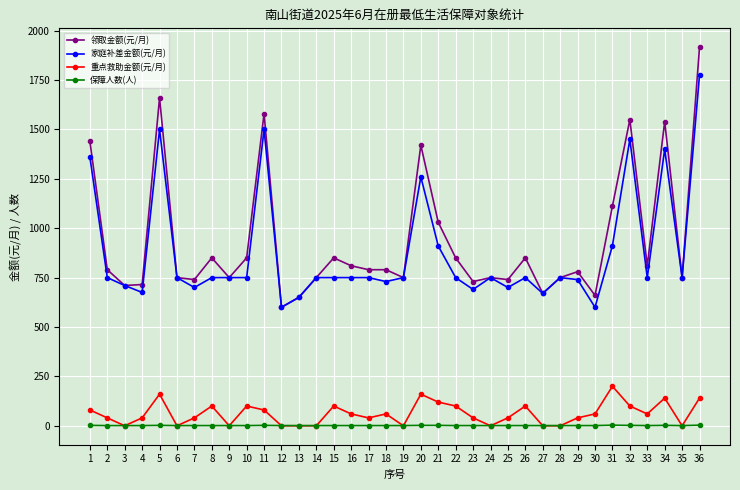

Where is the first local maximum for 家庭补差金额(元/月)?

5